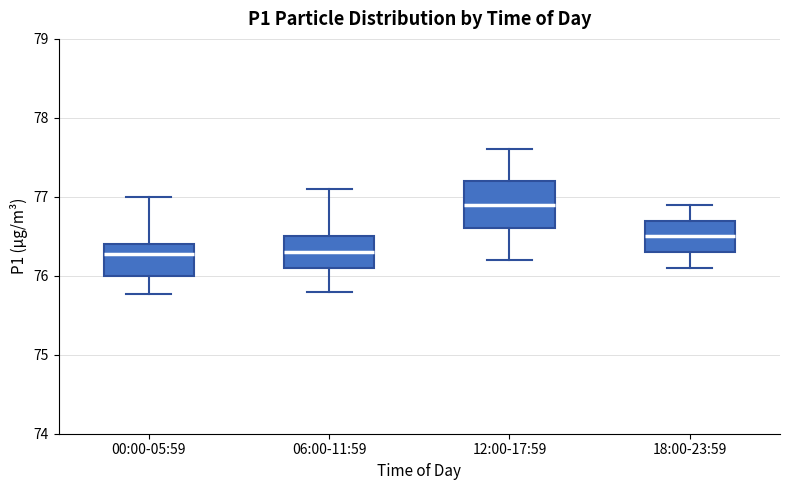

Which box is the tallest, from its lower edge to its upper edge?

12:00-17:59